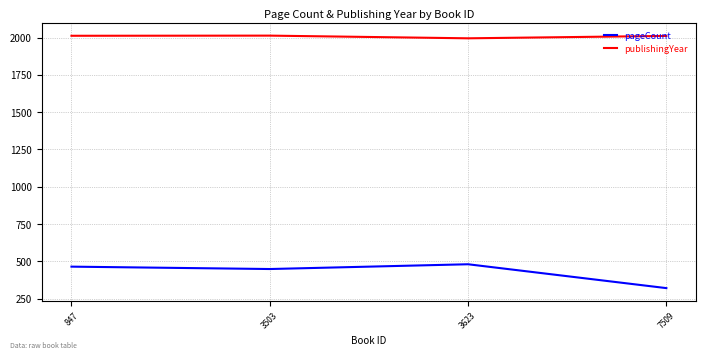

Is the value of publishingYear at 3503 greater than the value of pageCount at 847?

Yes